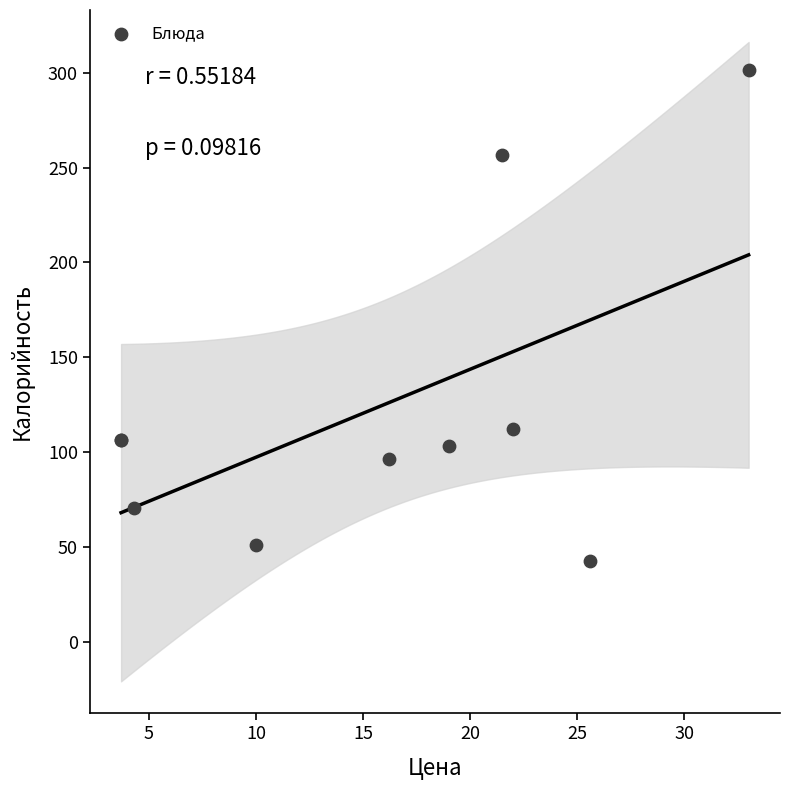

What Y value in the scatter plot is closest to 171?

112.4